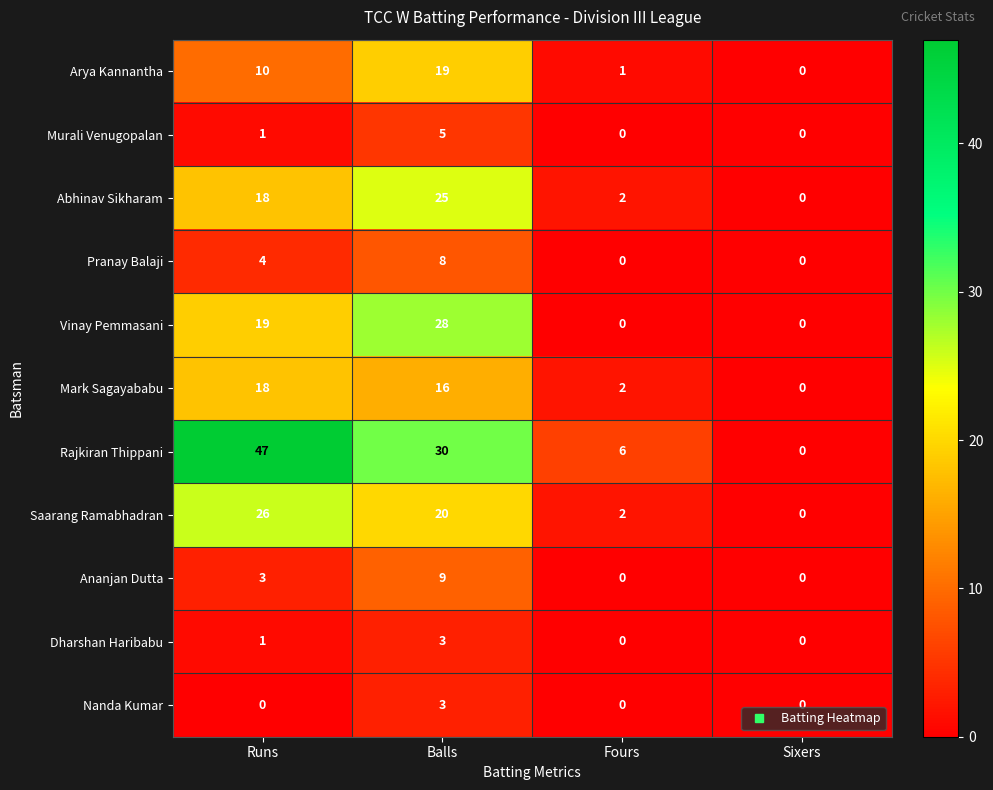

Is it true that Ananjan Dutta equals 5 at Runs?

False